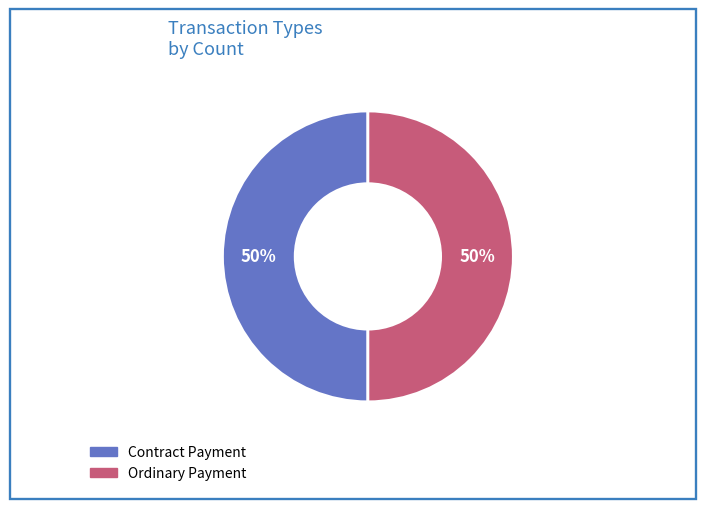

Do Ordinary Payment and Contract Payment together represent more than half of the pie?

Yes